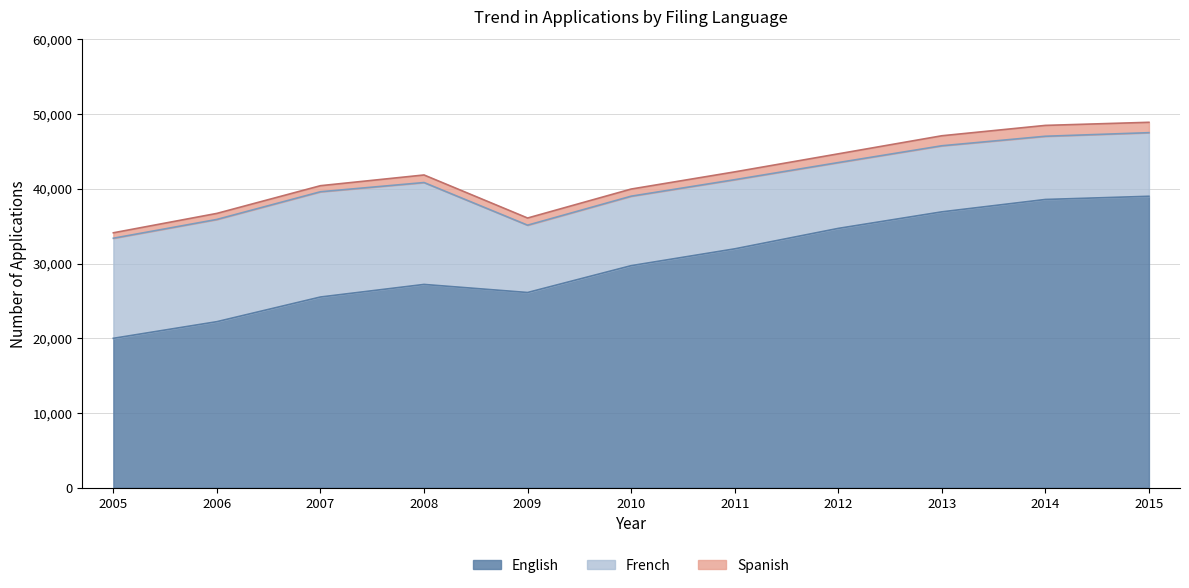

True or false: French and Spanish cross at least once.

False